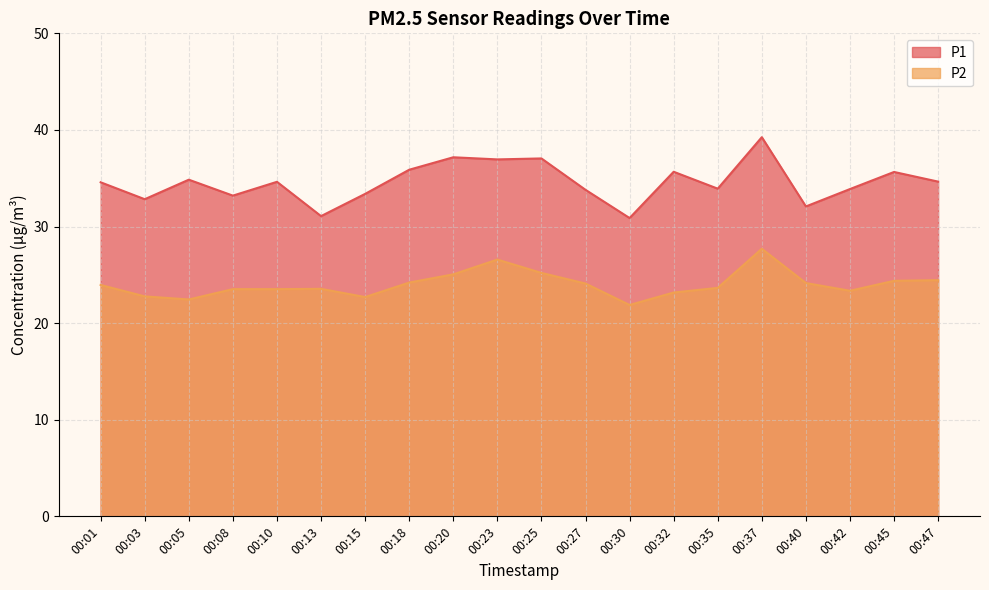

In P1, how many points are higher than both neighbors (excluding endpoints)?

7